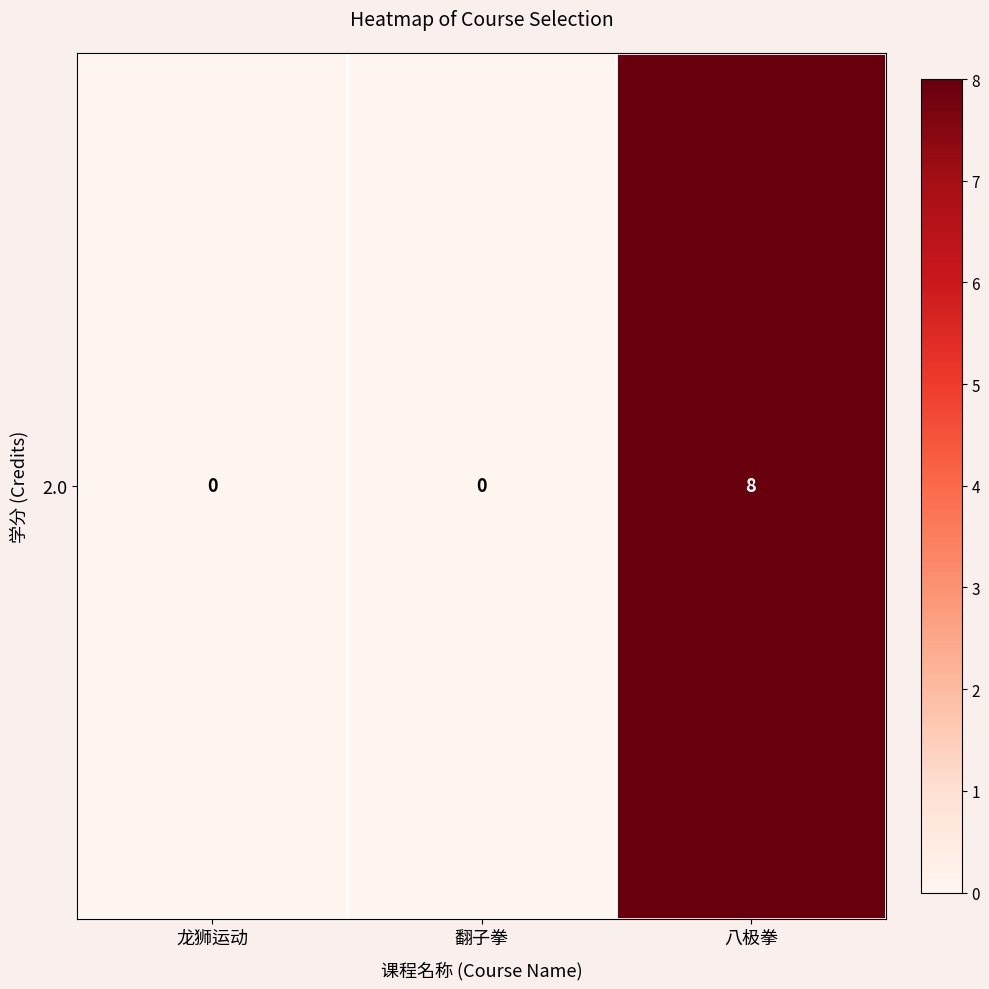

Which has a higher value, 龙狮运动 or 翻子拳?

龙狮运动